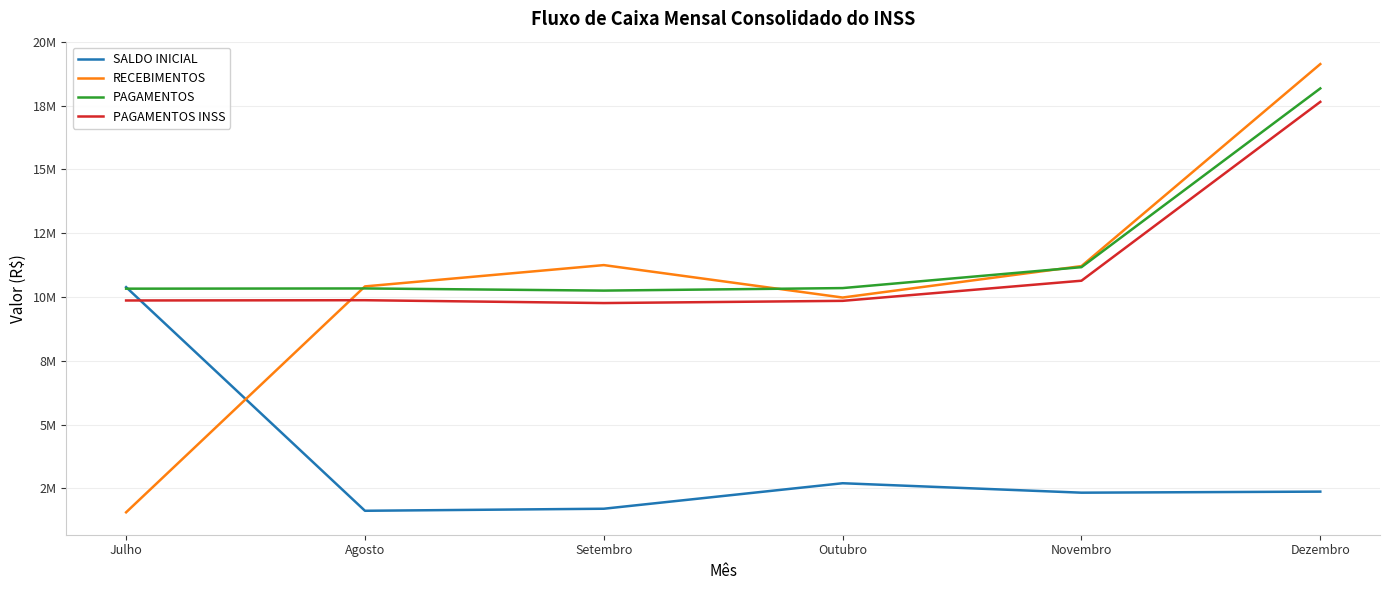

What is the total value across all series at Agosto?

32244435